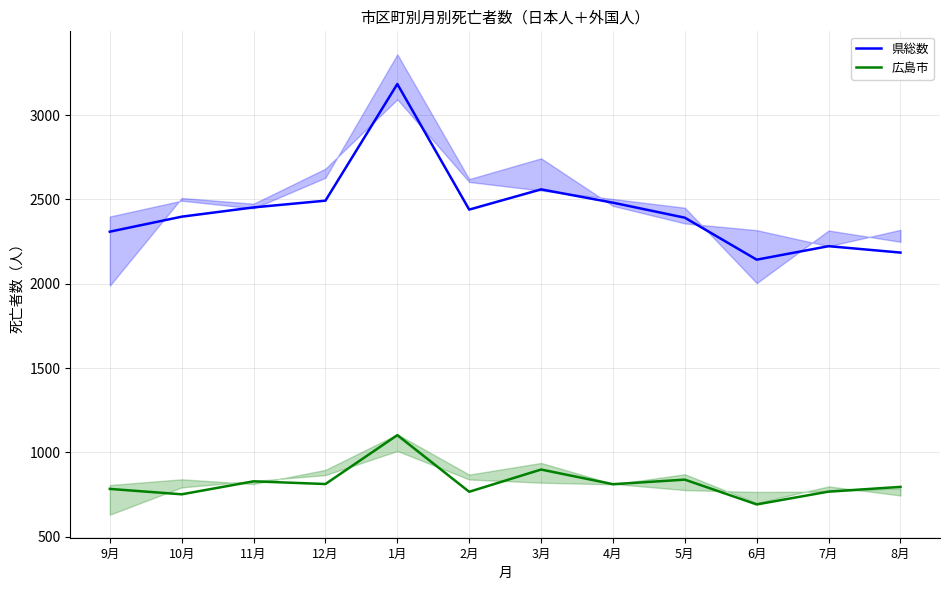

The 広島市 series shows 795 at 8月. True or false?

True